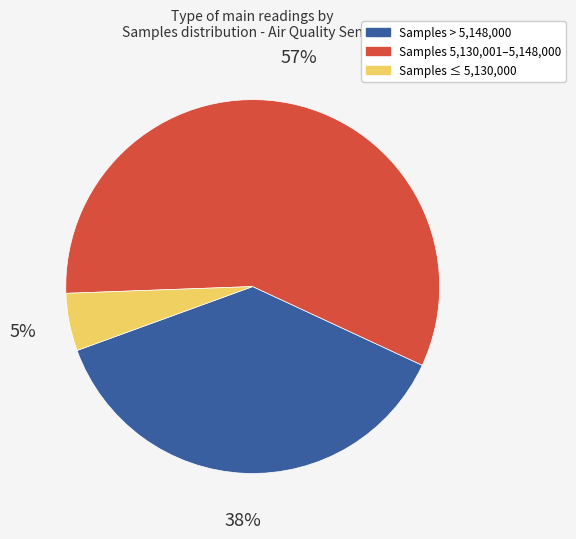

Does any single category account for the majority?

Yes